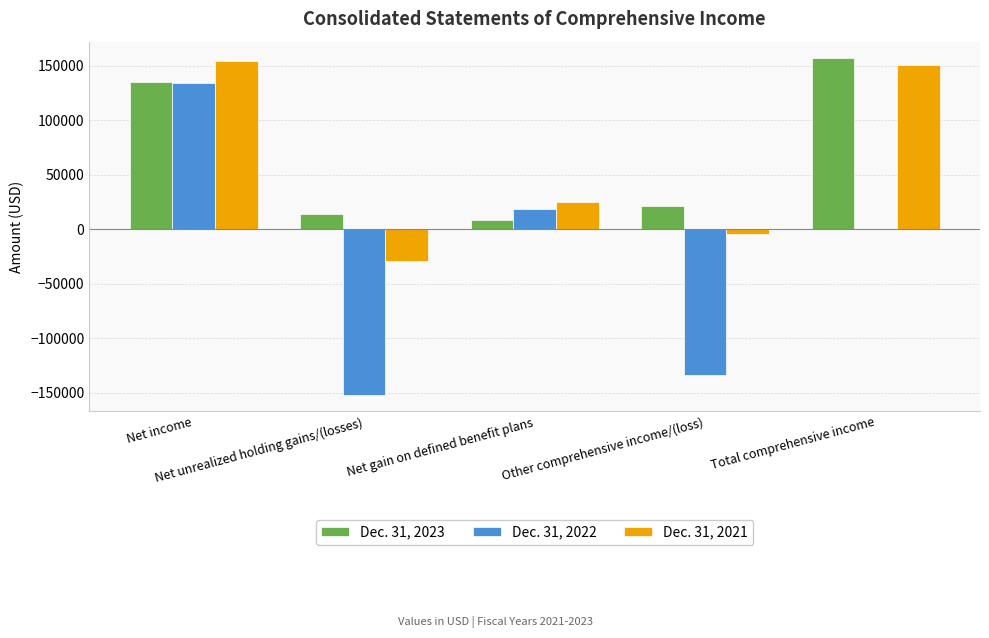

At which label does Dec. 31, 2022 reach its peak?

Net income